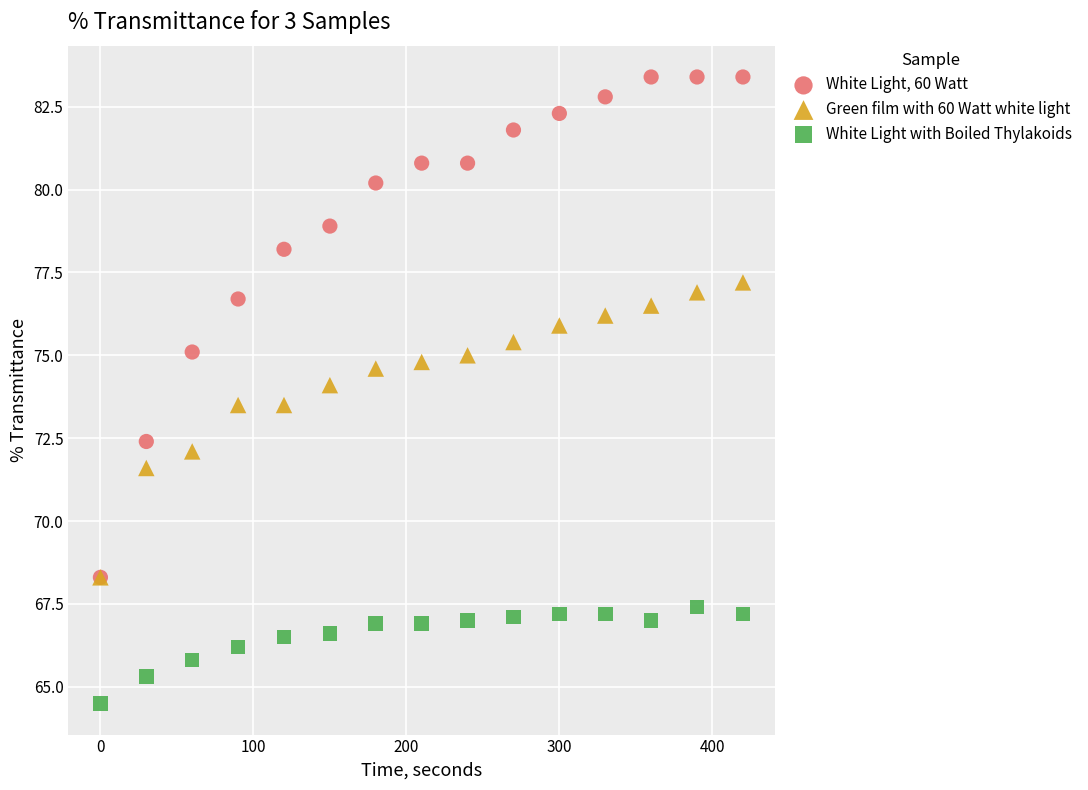

Which series has the widest spread of Y values?

White Light, 60 Watt